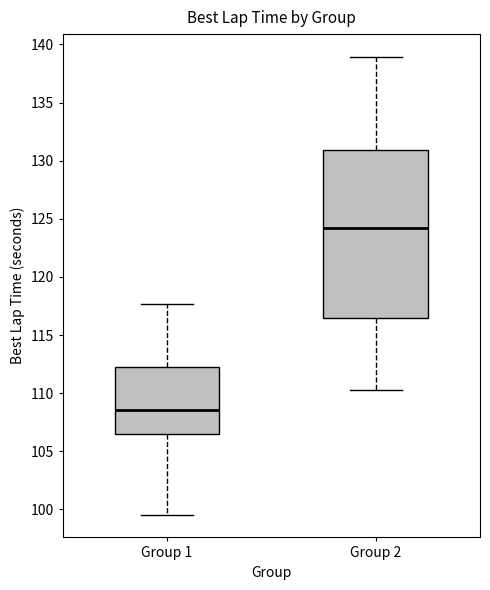

Which box is the tallest, from its lower edge to its upper edge?

Group 2